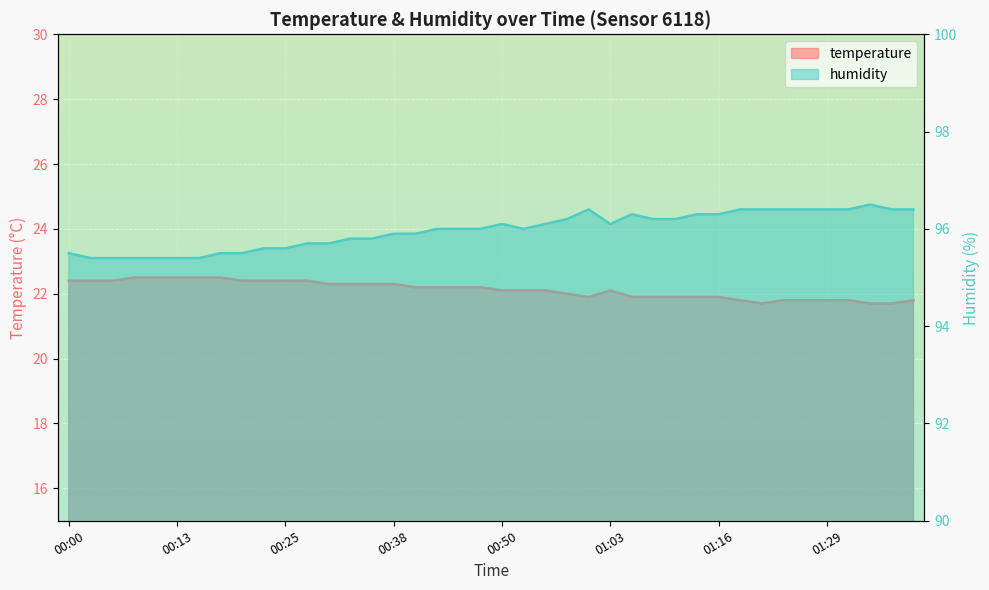

How many data points in humidity are less than 96?

17